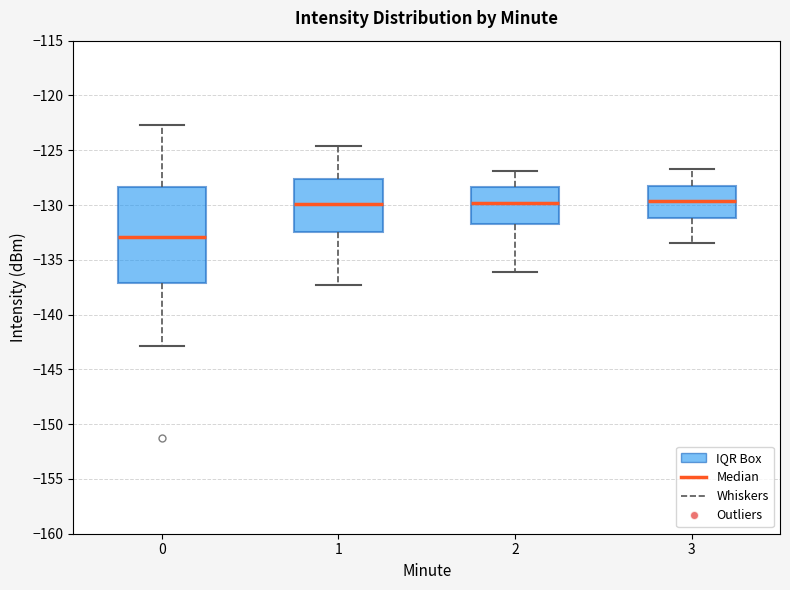

Comparing the boxes themselves (not the whiskers), which one is the tallest?

0